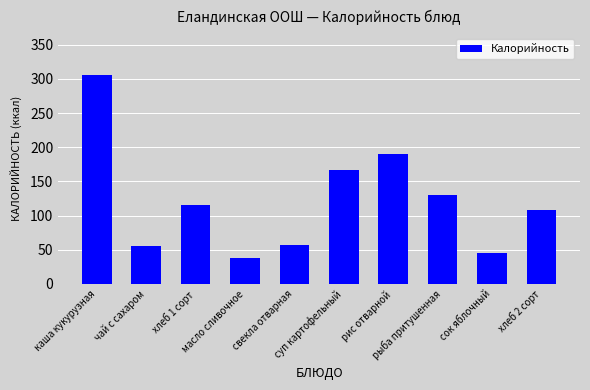

What is the maximum value shown in the chart?

305.7